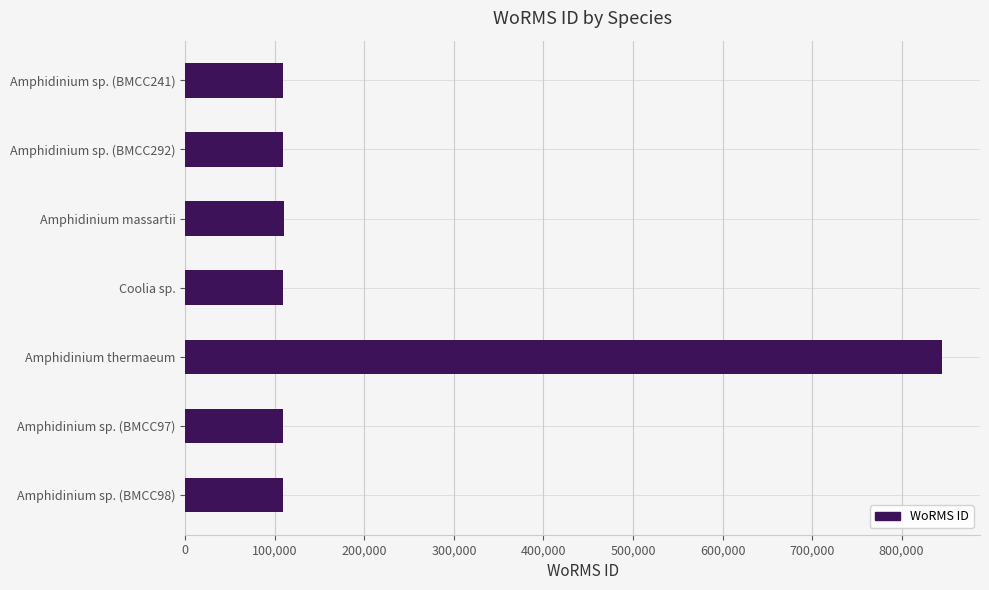

What is the greatest value displayed?

845325